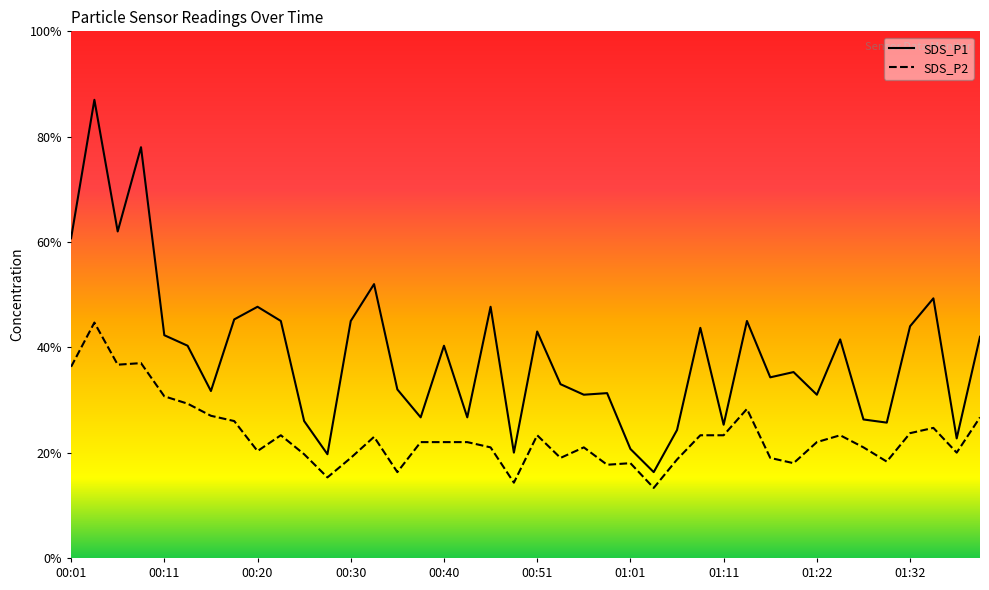

Is it true that SDS_P2 equals 2.1 at 00:56?

True